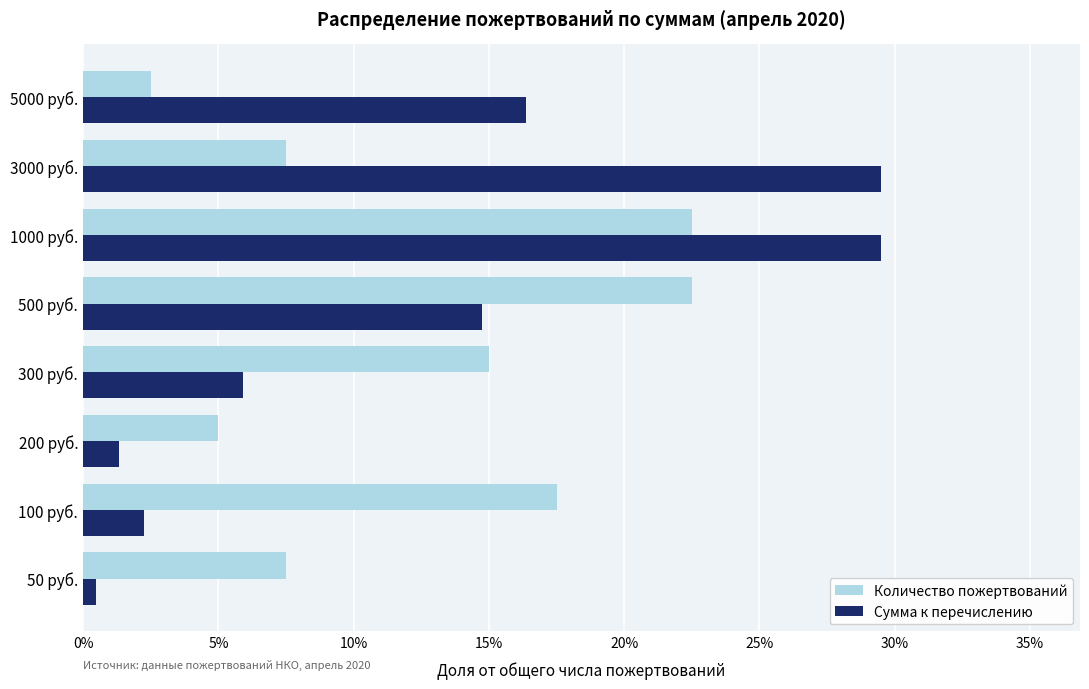

What is the minimum value for Сумма к перечислению?

0.5